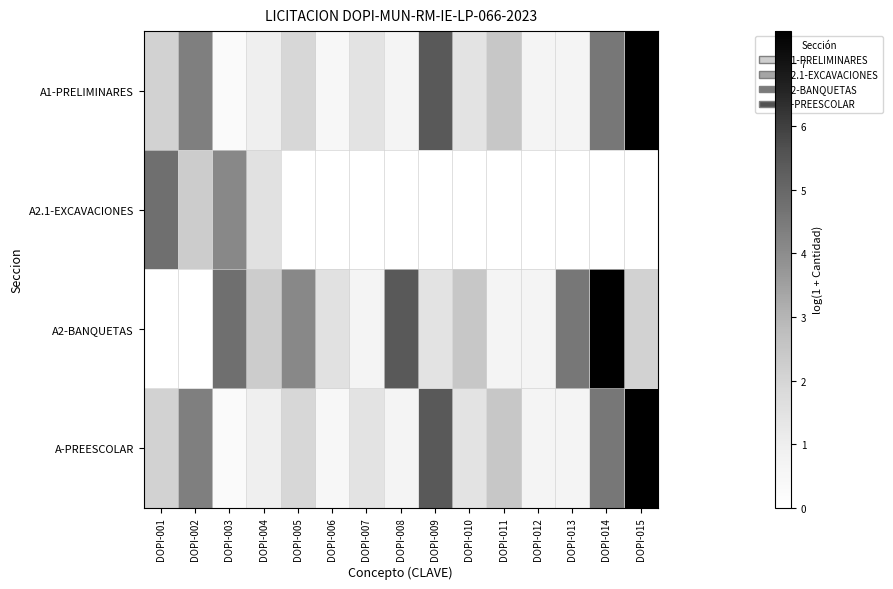

Rank the series at DOPI-015 from lowest to highest value.

A2.1-EXCAVACIONES, A2-BANQUETAS, A1-PRELIMINARES, A-PREESCOLAR